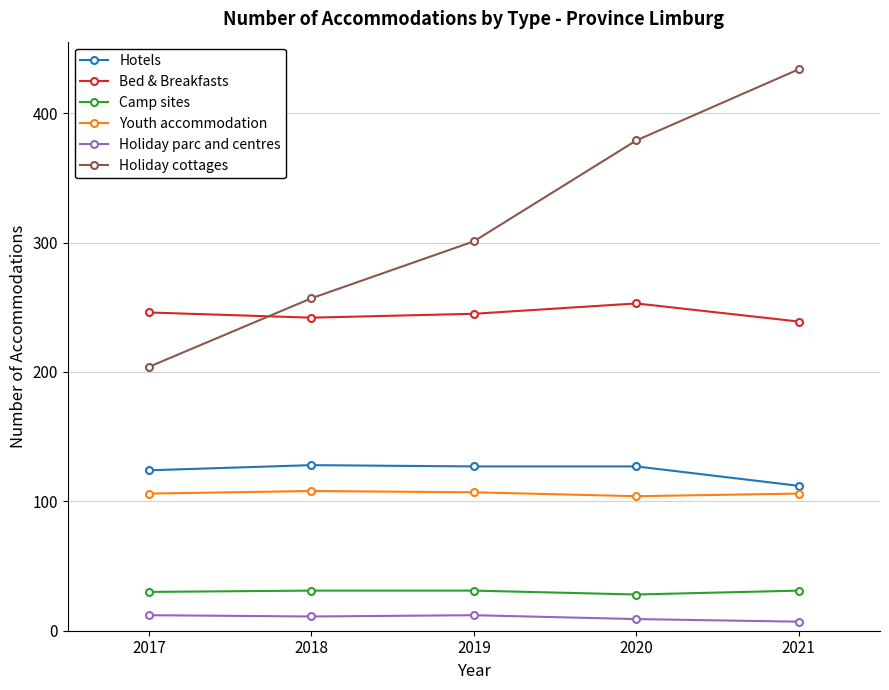

How many Holiday parc and centres values are between 9 and 12?

4